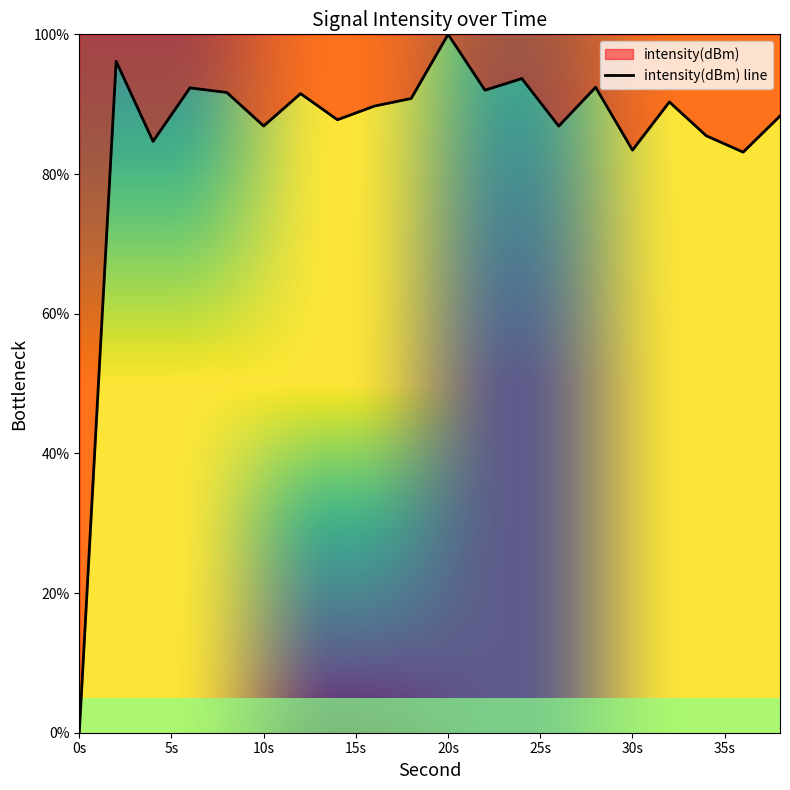

How many values are above zero?

19